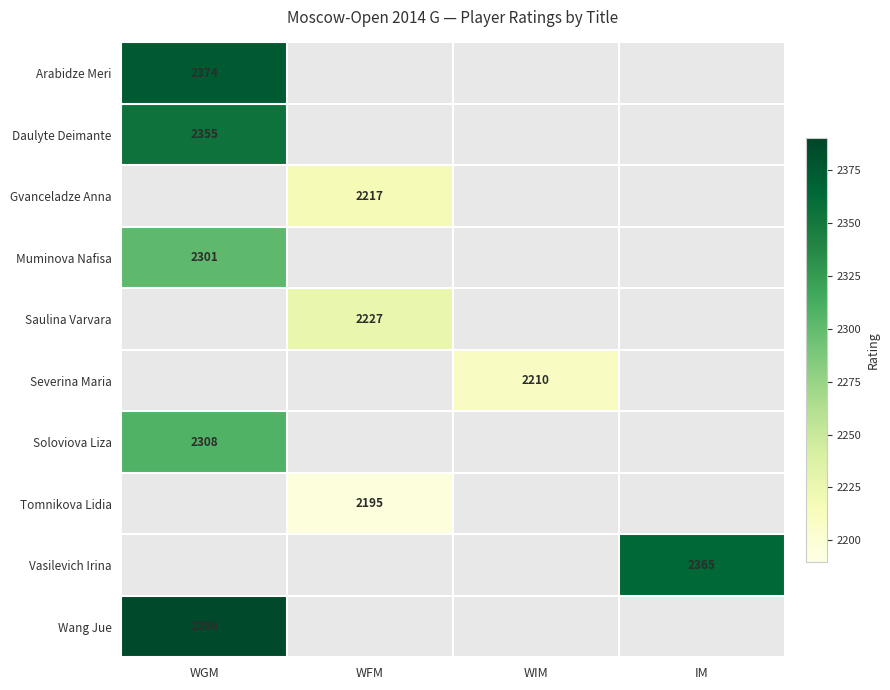

The Severina Maria series shows 2210 at WIM. True or false?

True